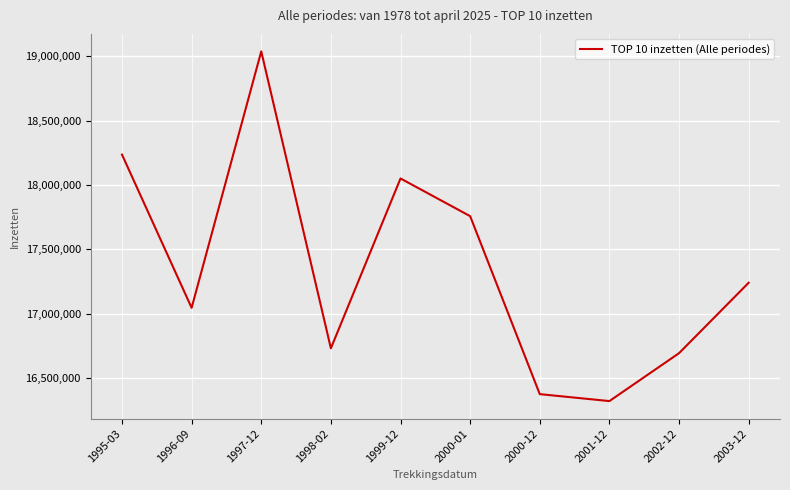

True or false: there are more than 2 points higher than both neighbors.

False